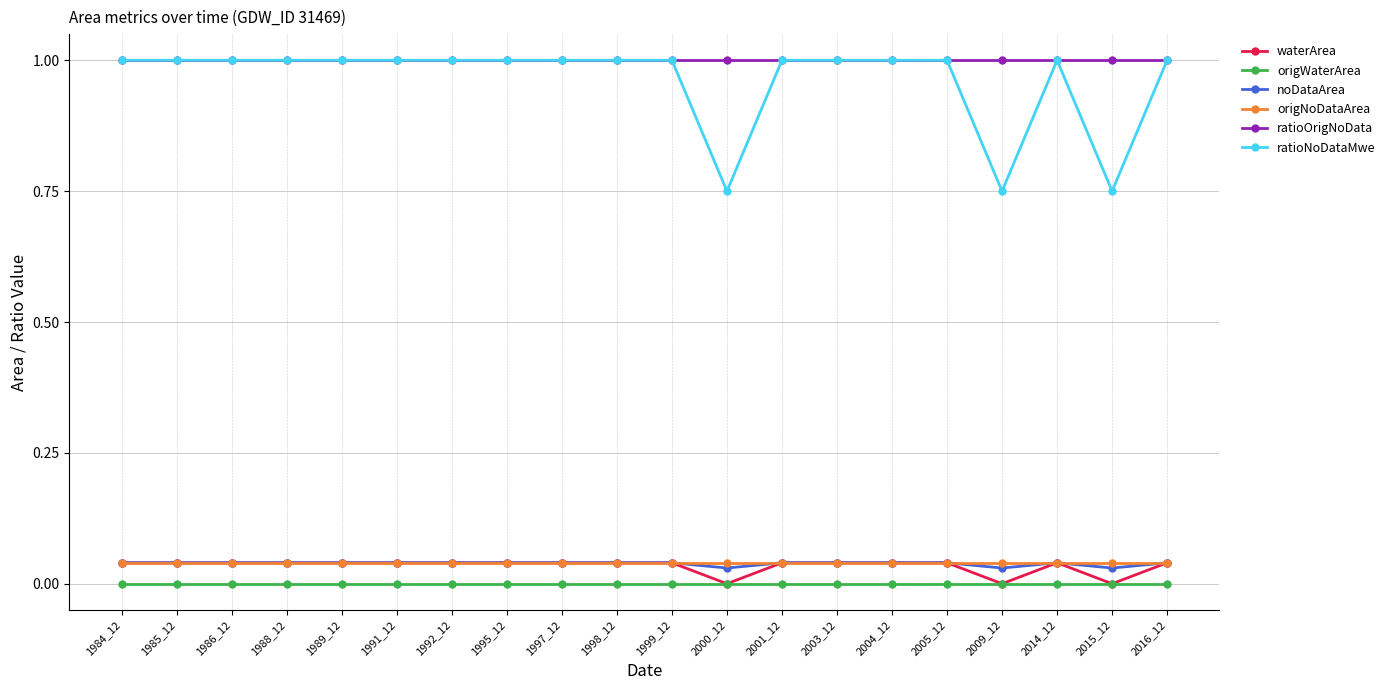

What are all the series names shown in the legend?

waterArea, origWaterArea, noDataArea, origNoDataArea, ratioOrigNoData, ratioNoDataMwe